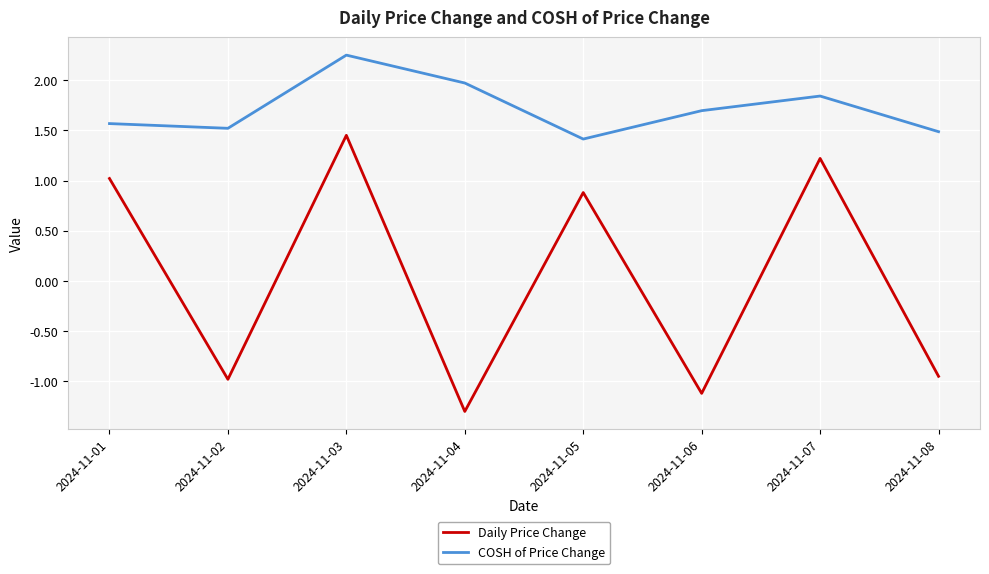

What is the difference between the second highest and minimum values in the COSH of Price Change series?

0.6